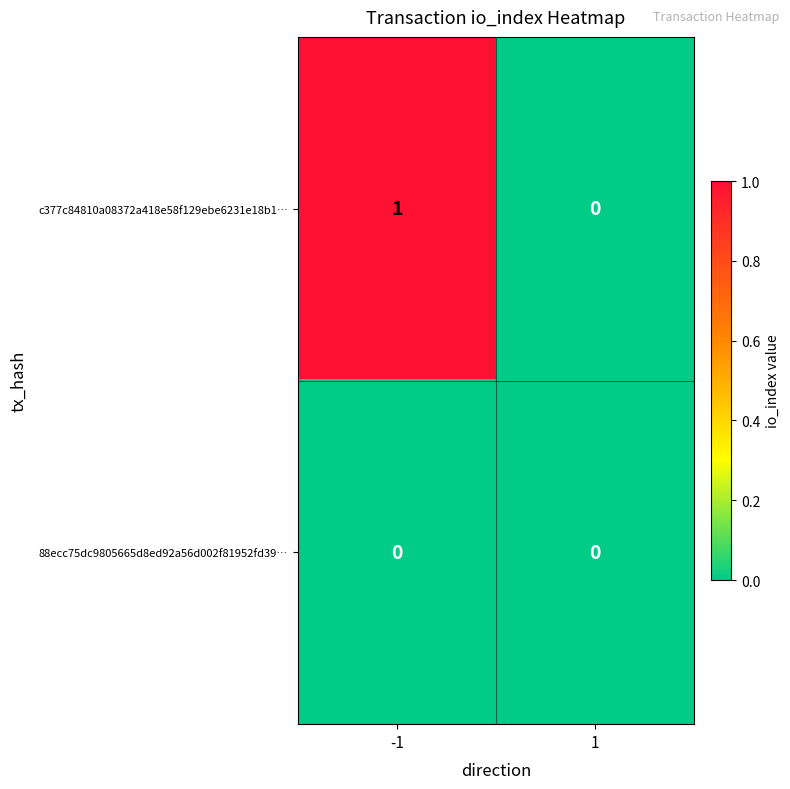

Which series changed the most between -1 and 1?

c377c84810a08372a418e58f129ebe6231e18b1…